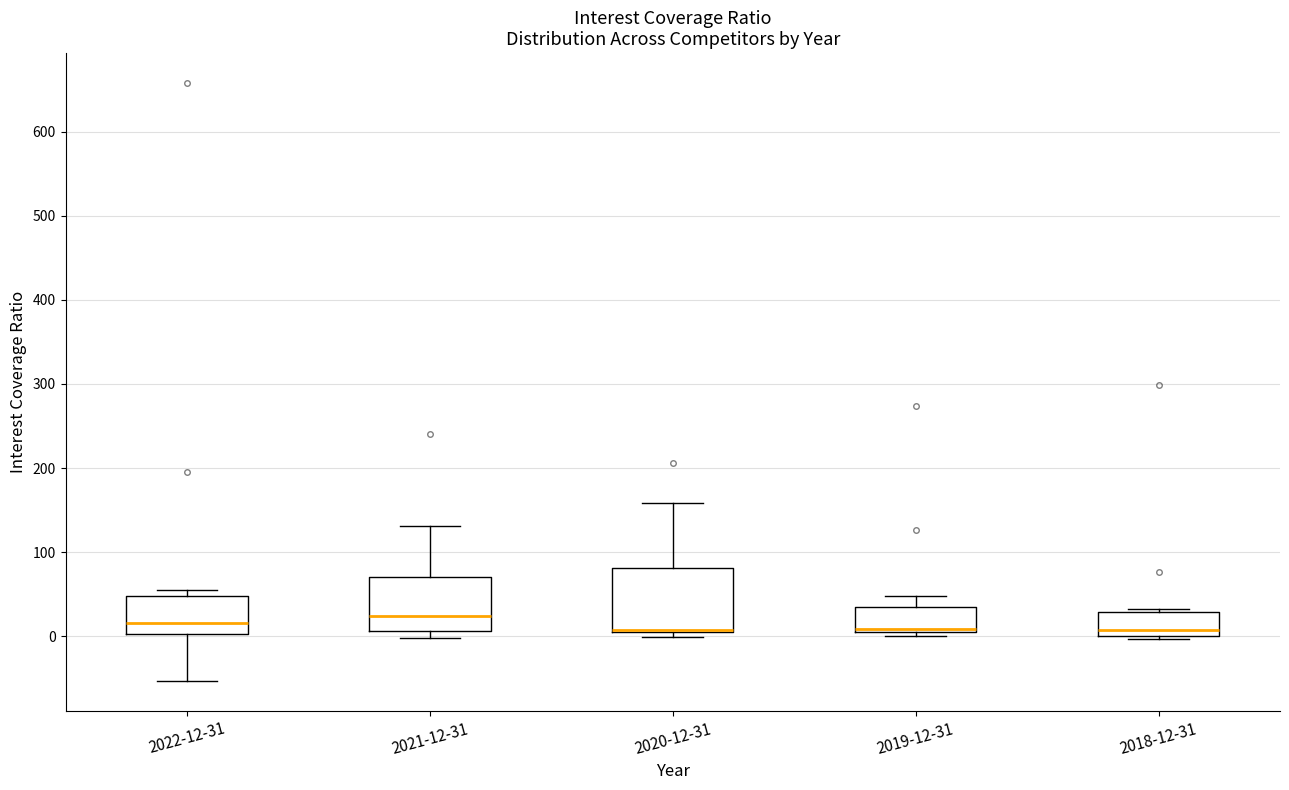

Where is the upper edge of the box for 2019-12-31 on the y-axis? The values are not printed on the chart, so give them approximately, as read against the axis.

30